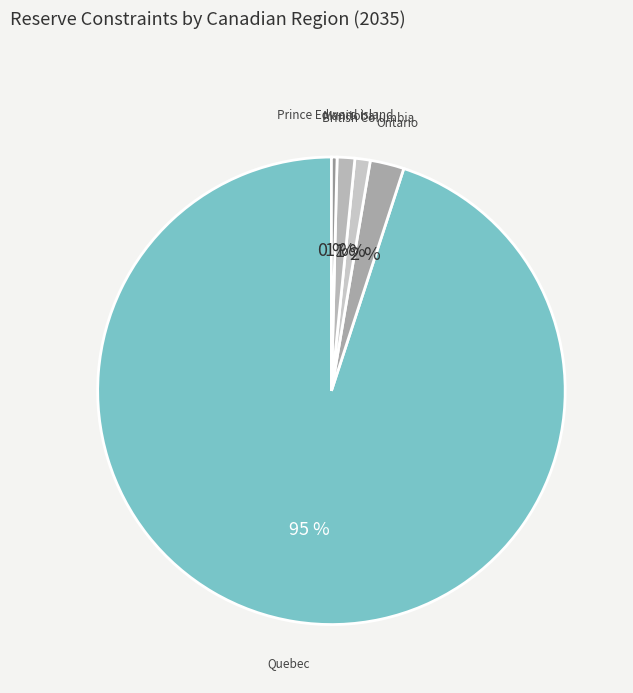

To the nearest percent, what portion does British Columbia represent?

1%